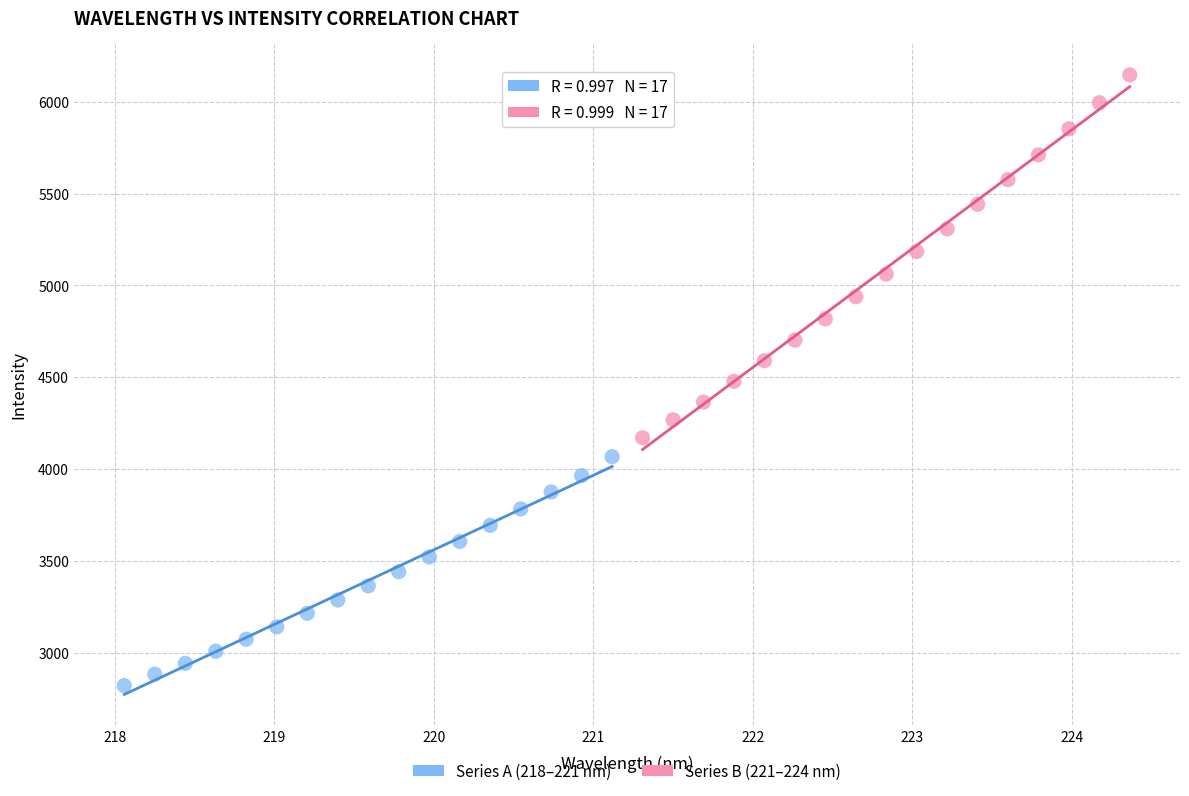

Which series reaches the minimum Y coordinate?

Series A (218–221 nm)